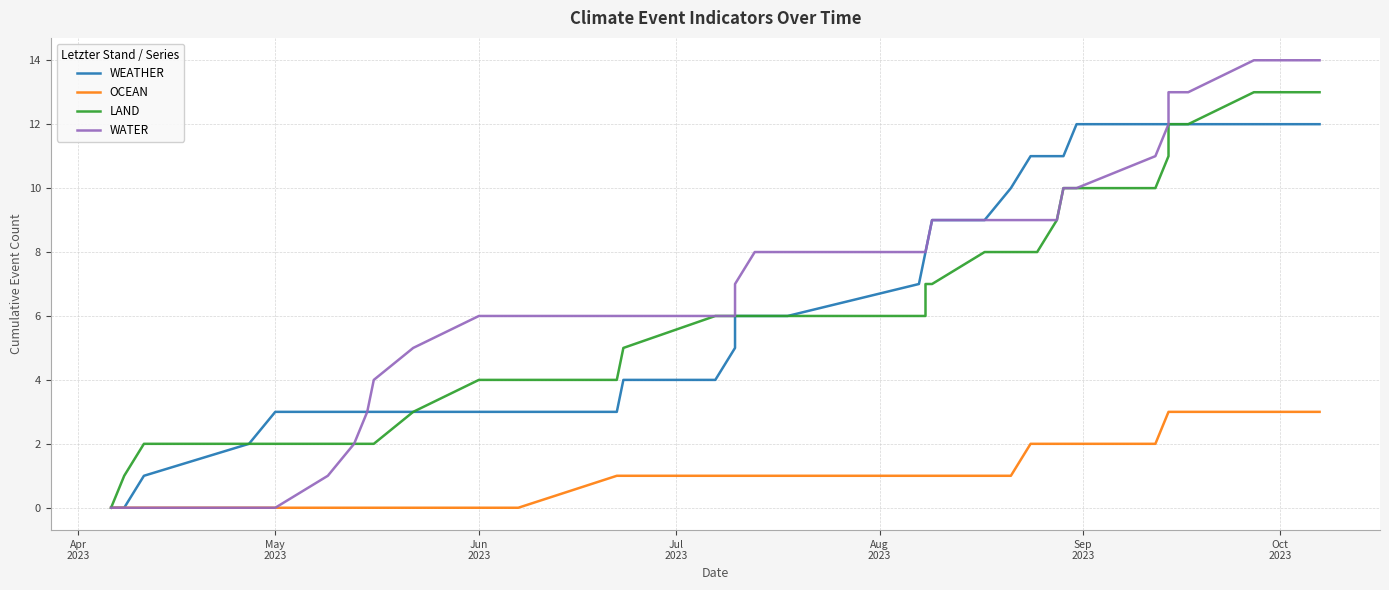

At which label does LAND reach its minimum?

Apr
2023